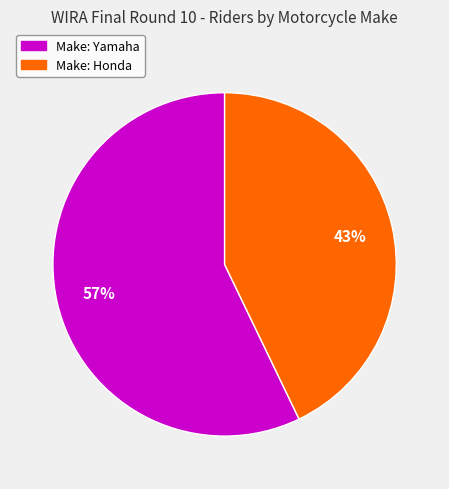

How many segments does this pie chart have?

2